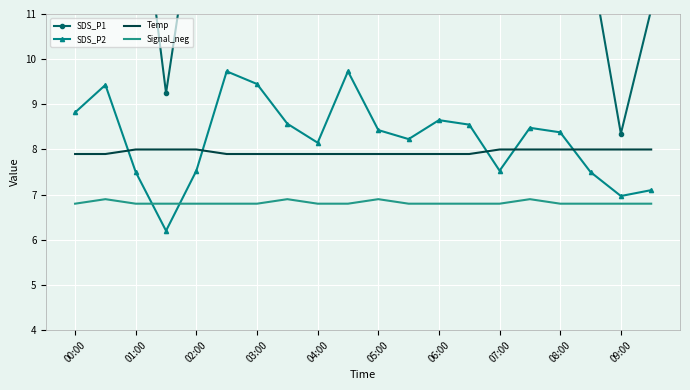

At how many categories does at least one series exceed 10?

18